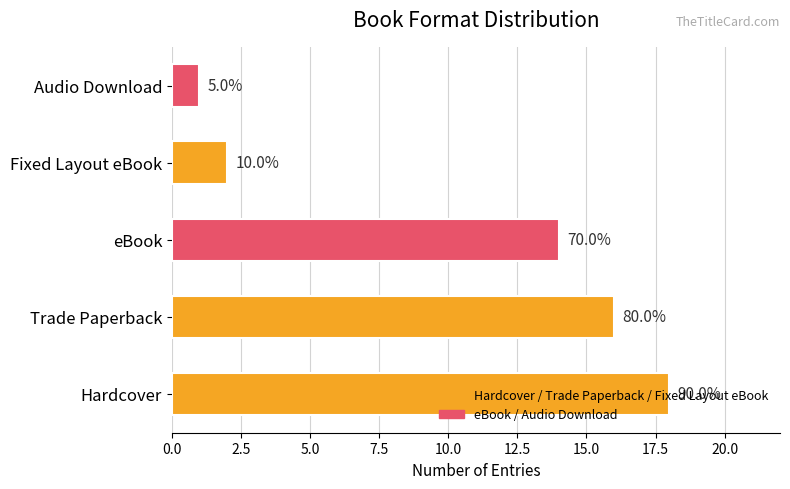

Does the chart contain any negative values?

No